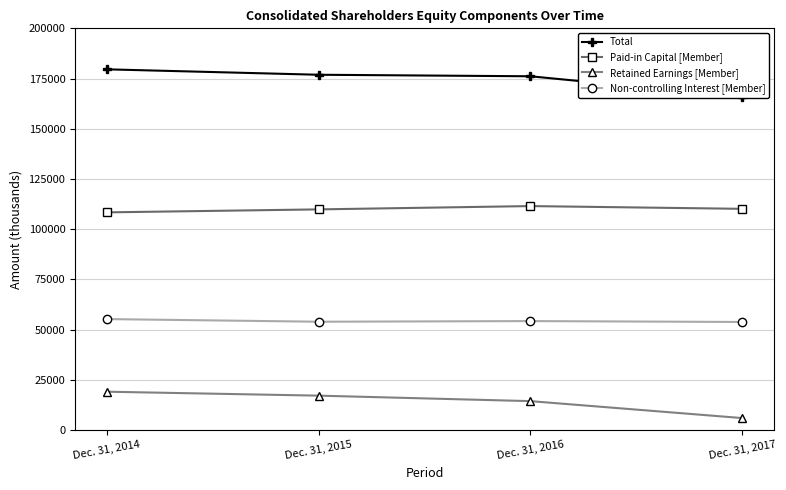

True or false: Total has a value of 179588 at Dec. 31, 2014.

True